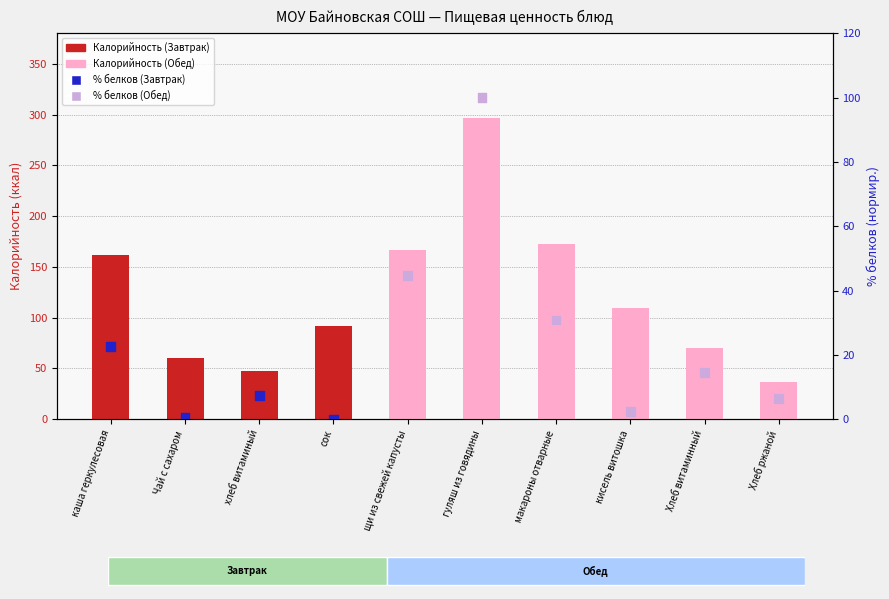

Which series contains the lowest Y value?

% белков (норм.)